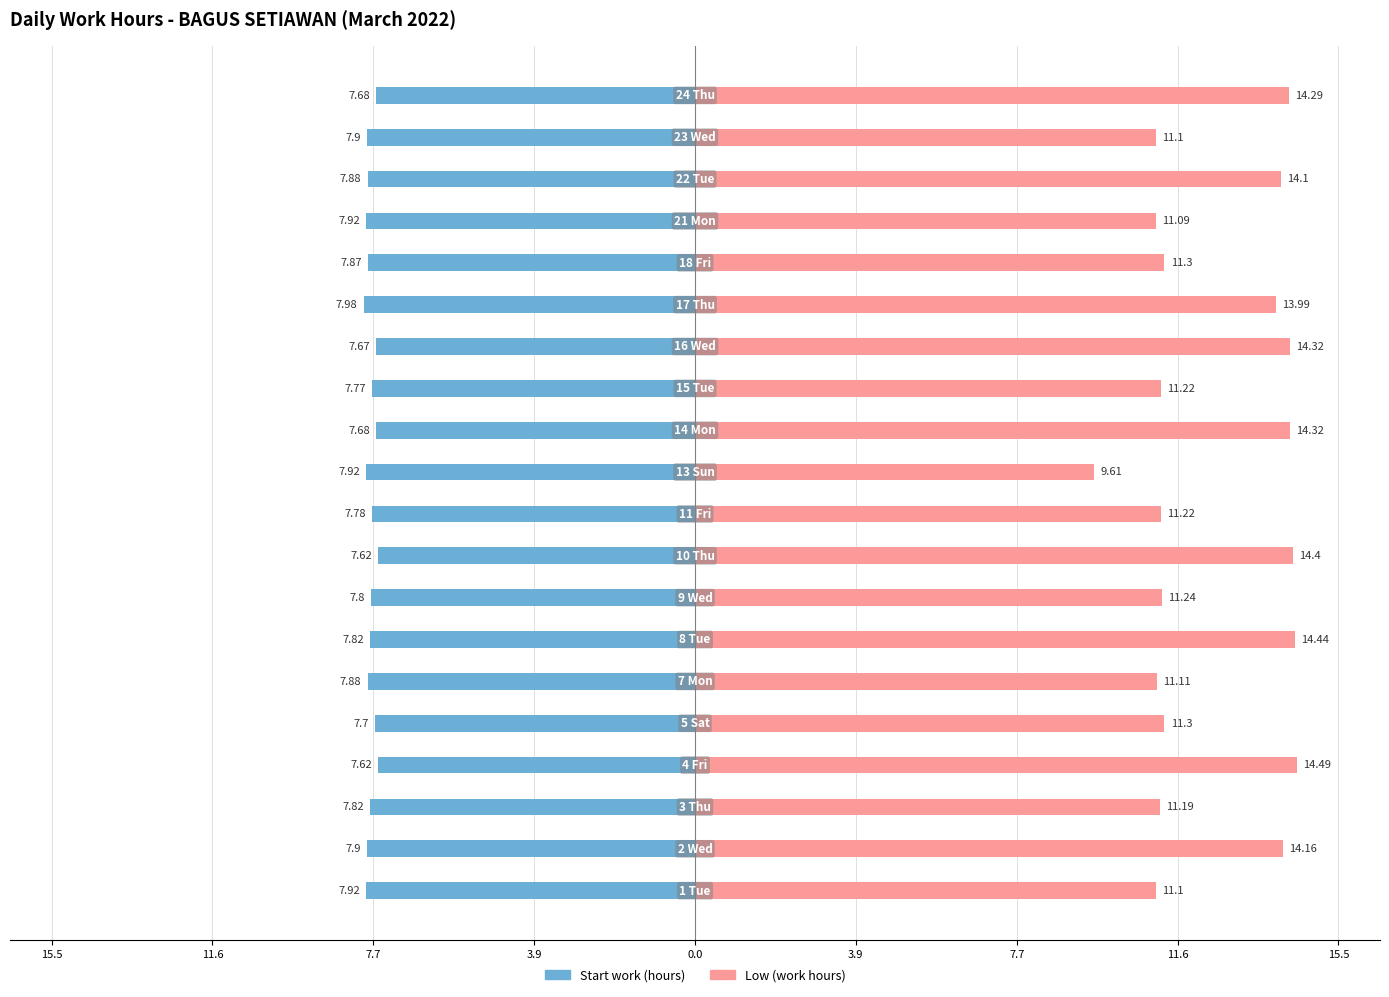

At how many categories does at least one series exceed 8?

20